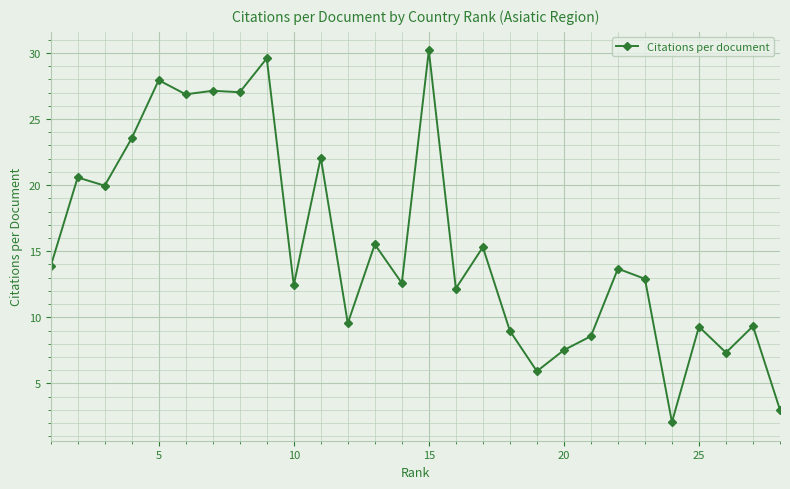

What is the smallest value displayed?

2.1